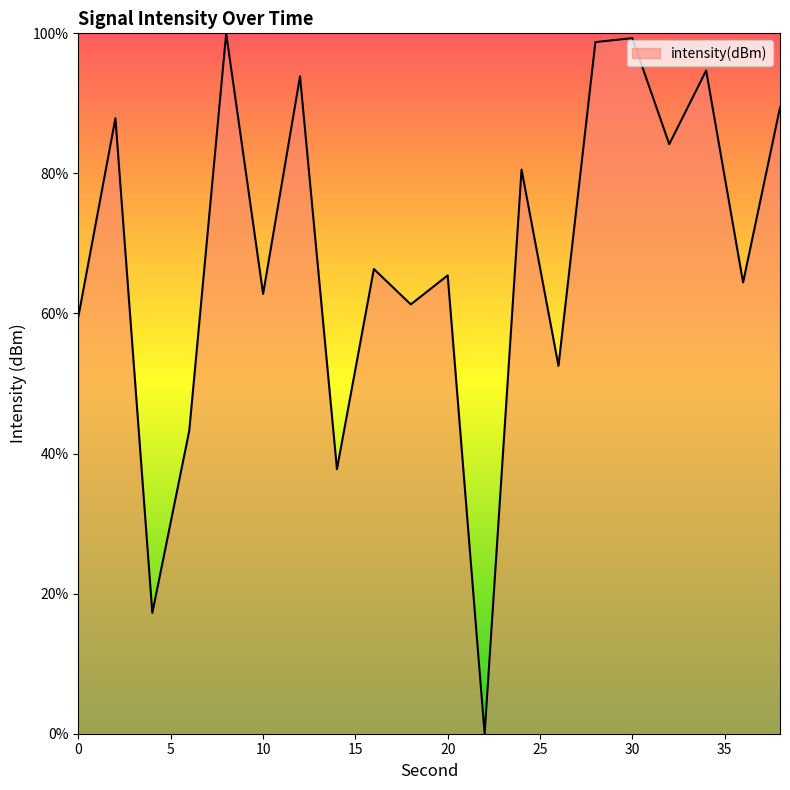

Reading left to right, list all the values displayed in this chart.

59.7	87.9	17.3	43.3	100.0	62.8	93.9	37.8	66.3	61.3	65.4	0.0	80.6	52.5	98.7	99.3	84.2	94.7	64.4	89.4